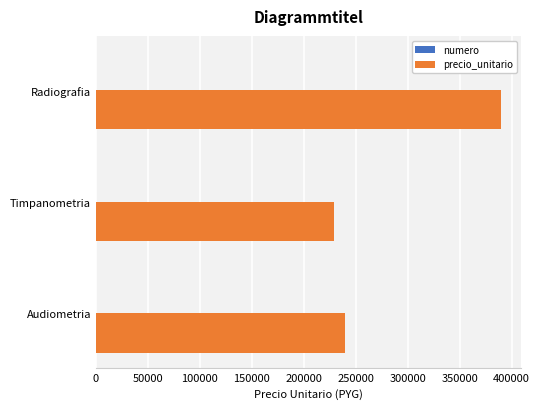

At which category does the chart reach its peak across all series?

Radiografia